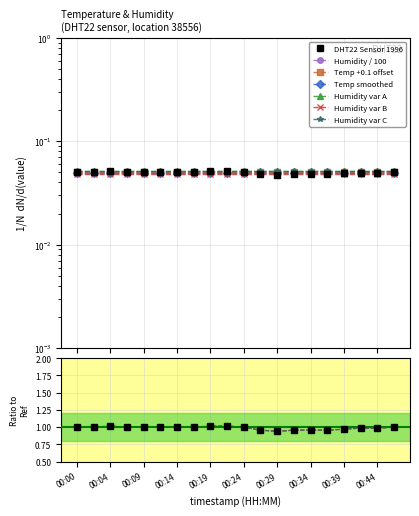

Where is the first local maximum?

00:04